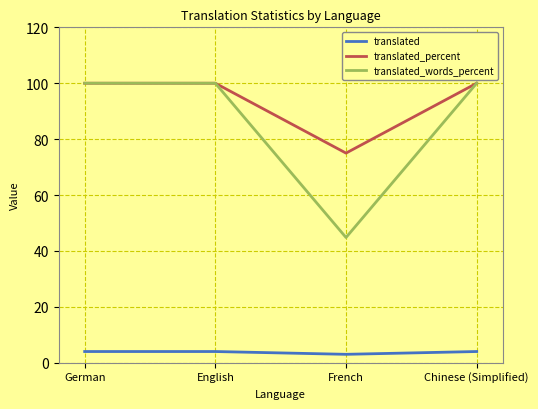

Rank the series at French from lowest to highest value.

translated, translated_words_percent, translated_percent